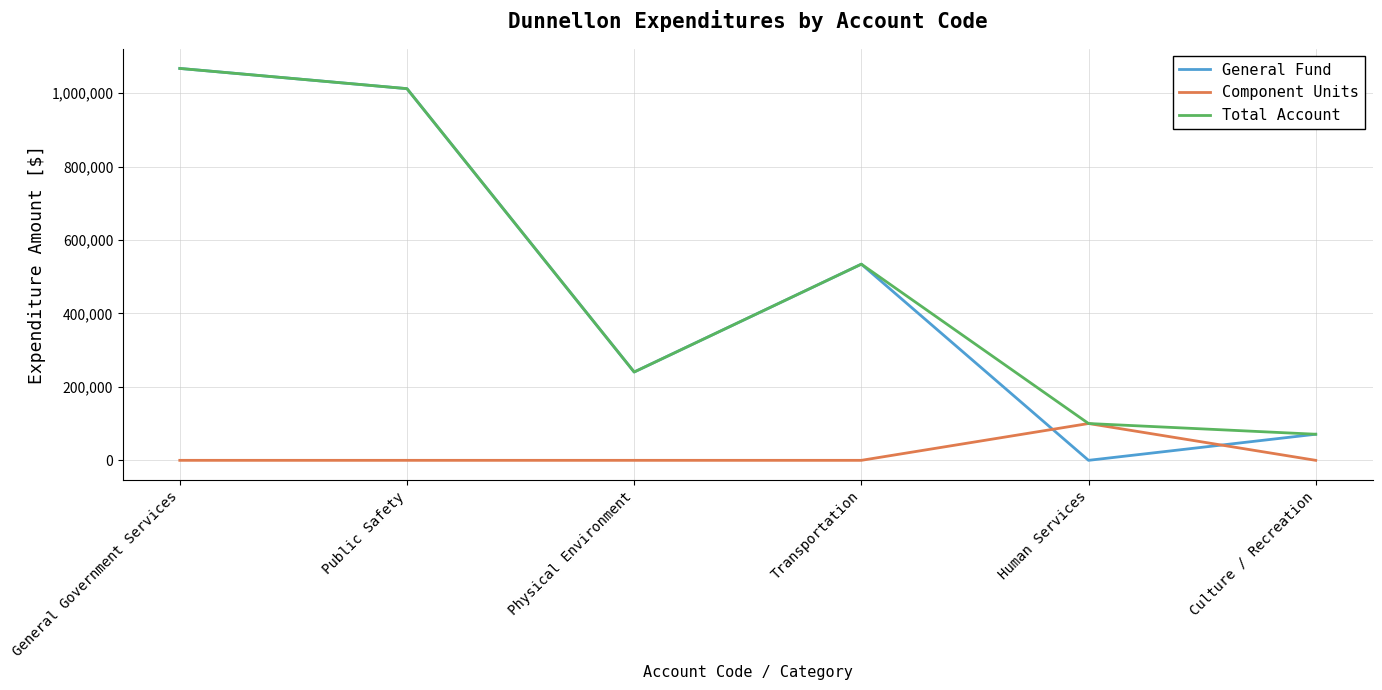

Count the number of categories in the chart.

6